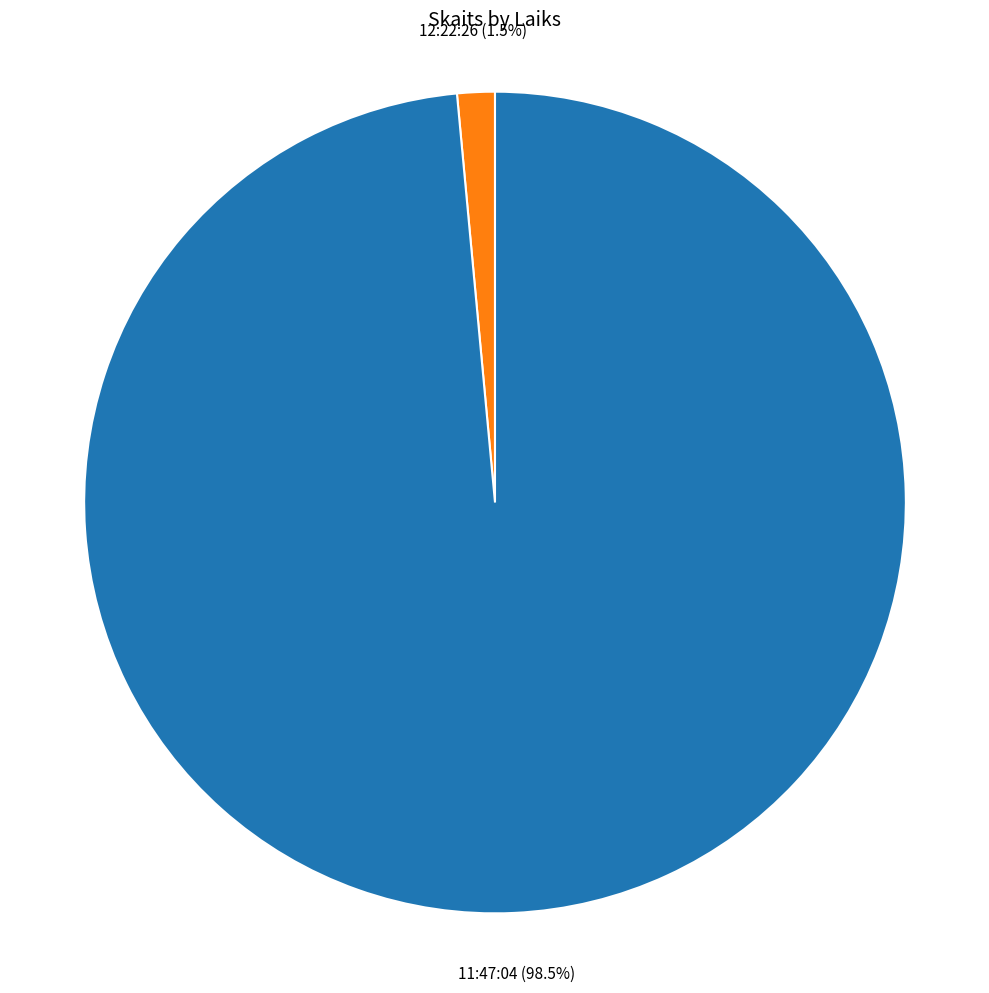

What is the smallest slice in the pie chart?

12:22:26